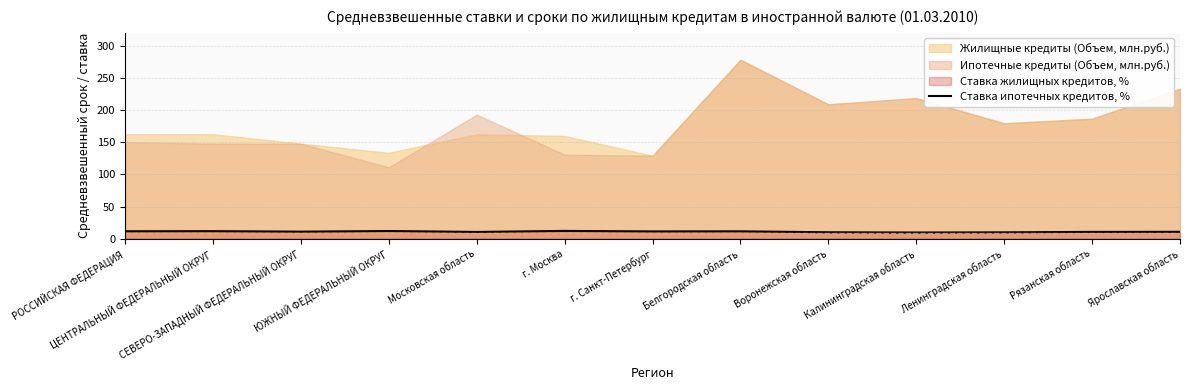

What is the average value?

10.9